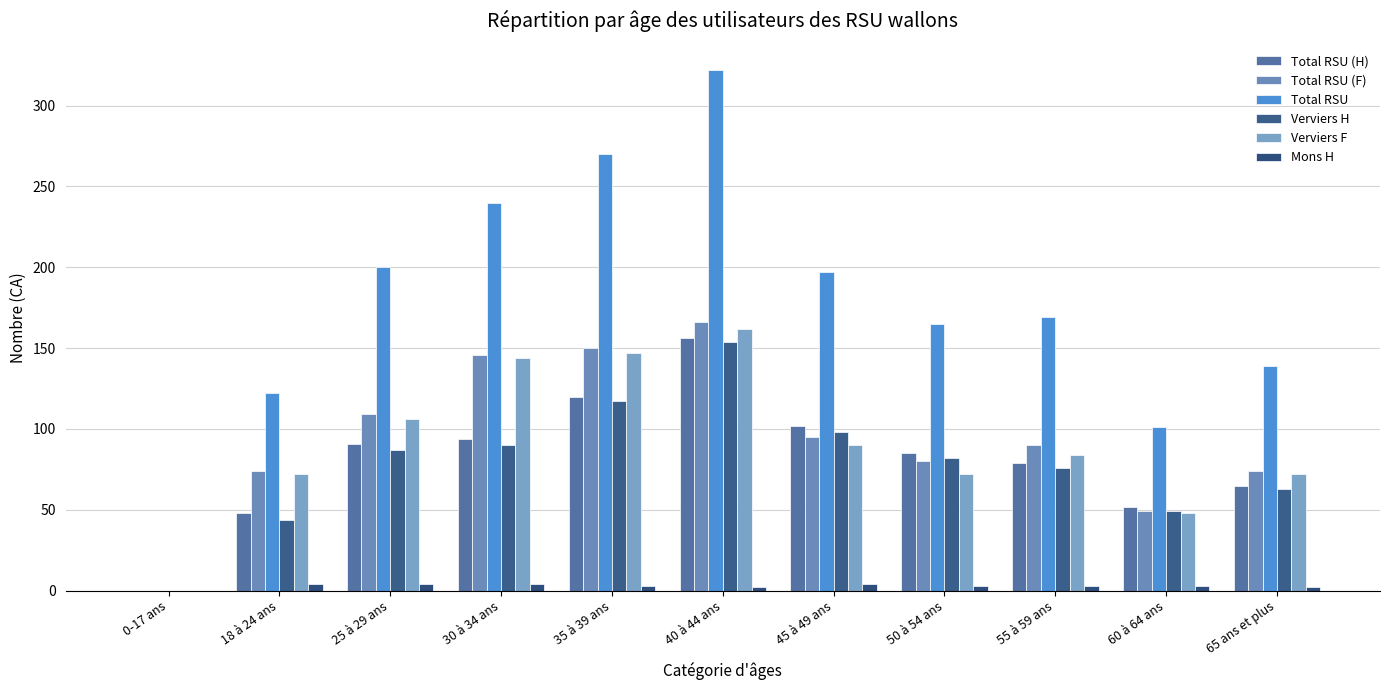

How many values in Total RSU (F) are above zero?

10